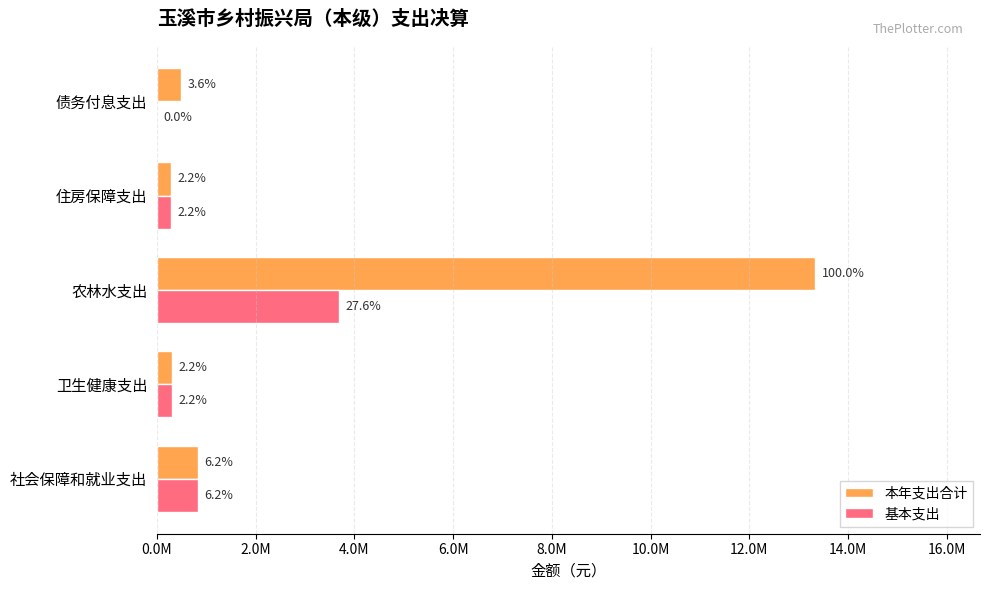

What are all the series names shown in the legend?

本年支出合计, 基本支出